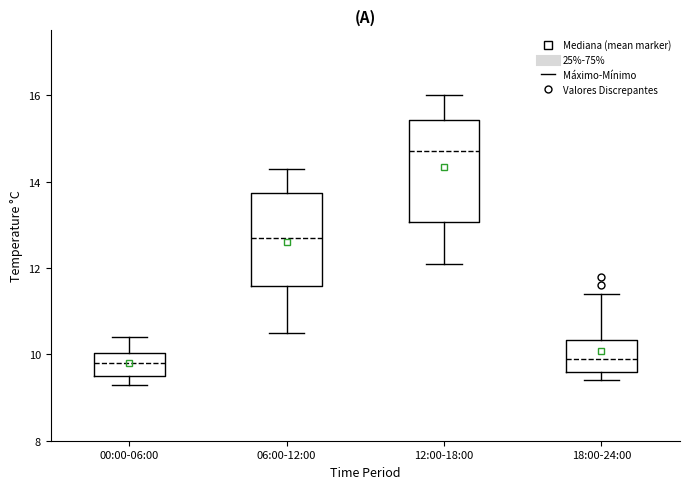

Reading left to right, read every box against the y-axis: the position of its median line, the range the box covers, and the ends of its whiskers. The values are not printed on the chart, so give them approximately, as read against the axis.

00:00-06:00: median 9.8, box 9.6 to 10.0, whiskers 9.4 to 10.4
06:00-12:00: median 12.8, box 11.6 to 13.8, whiskers 10.6 to 14.4
12:00-18:00: median 14.8, box 13.0 to 15.4, whiskers 12.2 to 16.0
18:00-24:00: median 10.0, box 9.6 to 10.4, whiskers 9.4 to 11.4